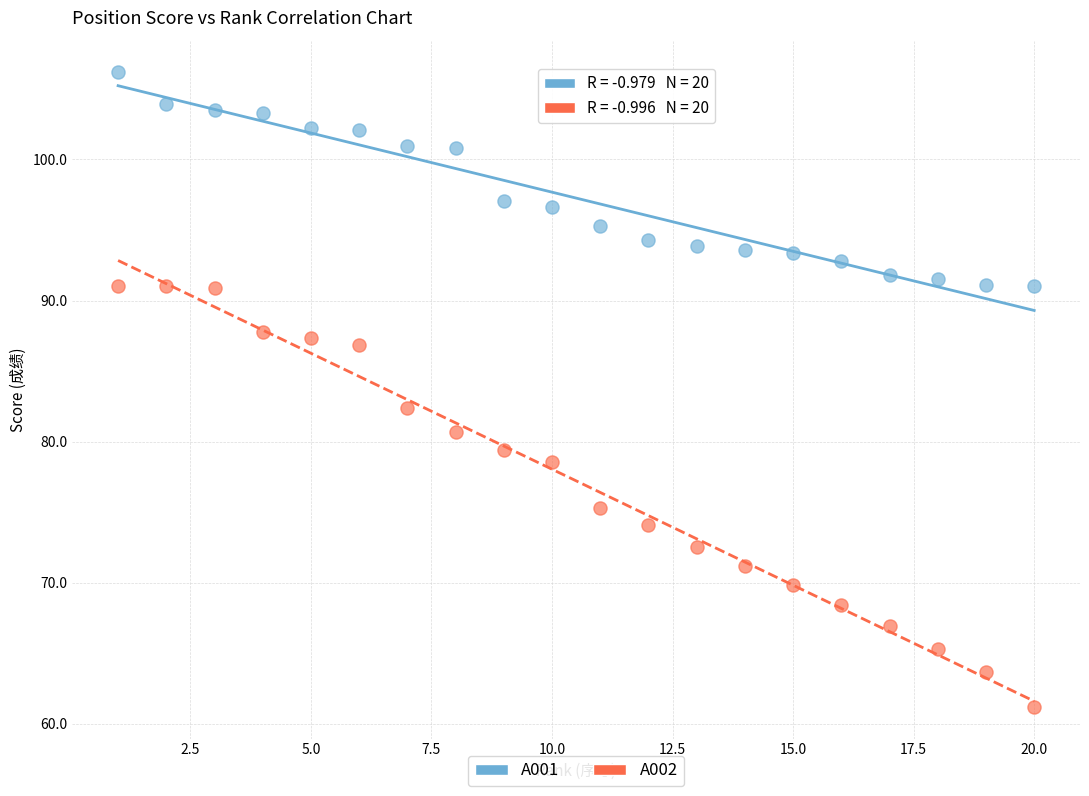

What are all the series names shown in the legend?

A001, A002